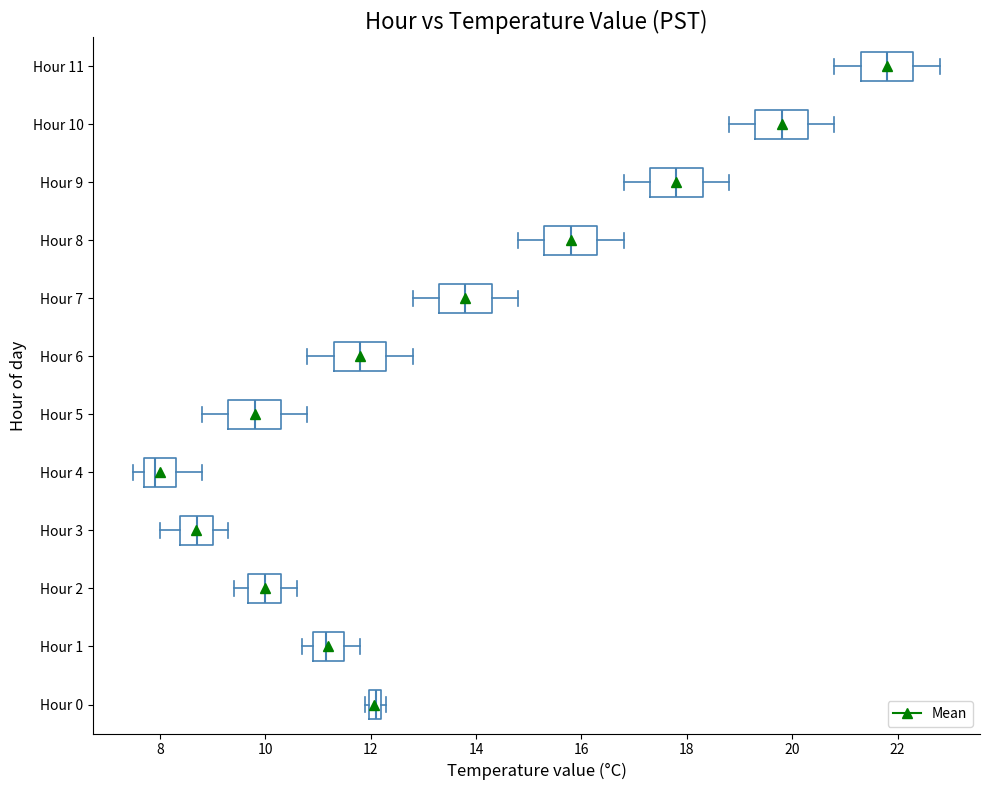

Where does the left whisker of the box for Hour 5 end on the x-axis? The values are not printed on the chart, so give them approximately, as read against the axis.

8.8